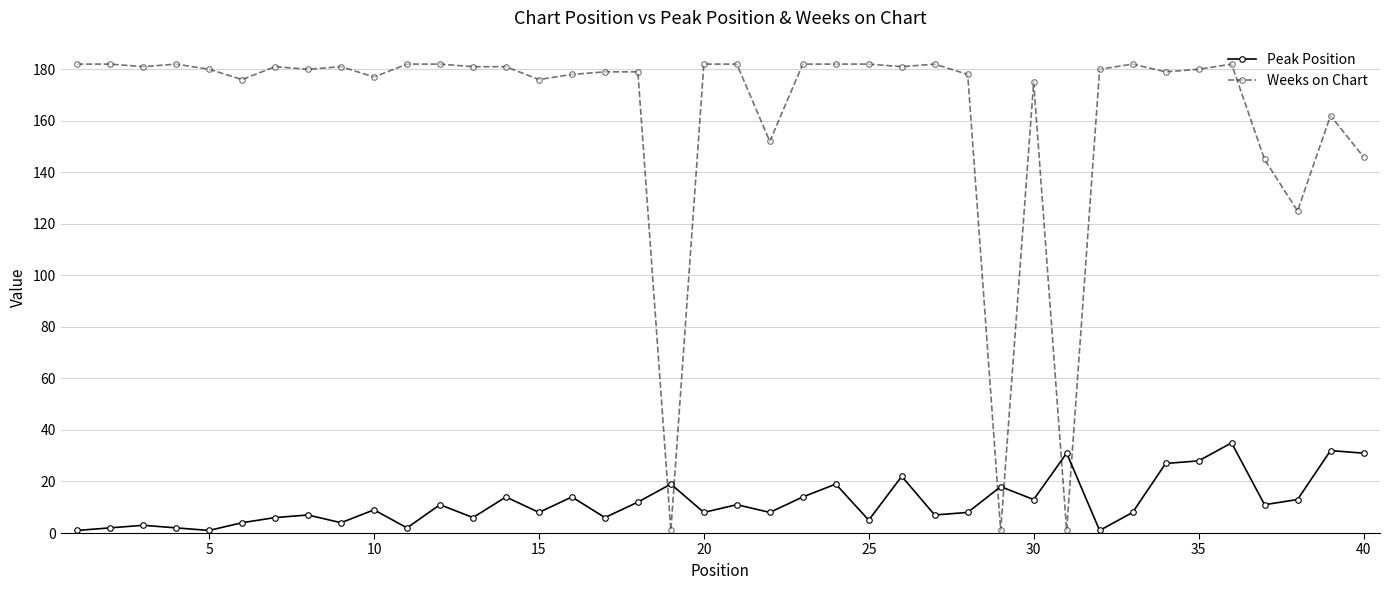

What is the average value of the Weeks on Chart series?

163